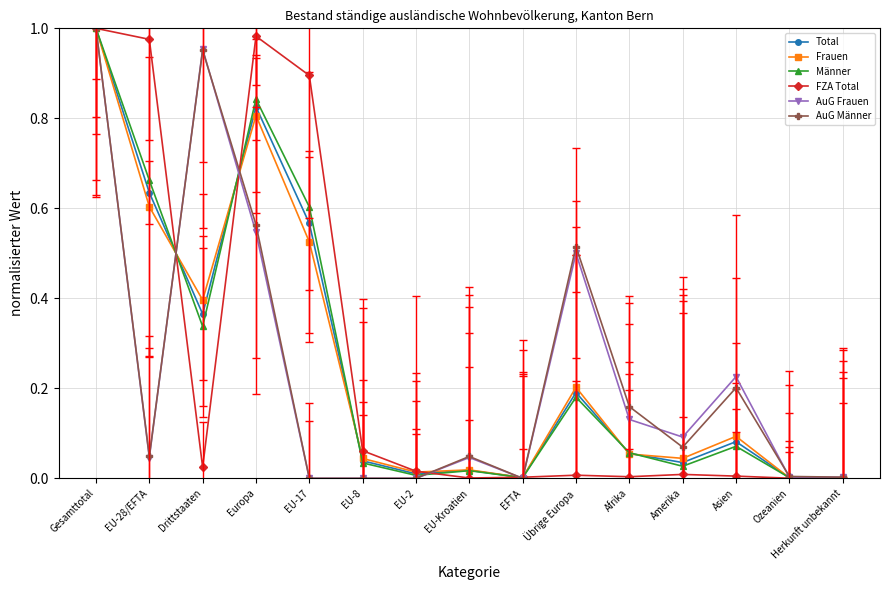

Reading left to right, what are all the values shown in this chart?

Total: Gesamttotal=1.0	EU-28/EFTA=0.6	Drittstaaten=0.4	Europa=0.8	EU-17=0.6	EU-8=0.0	EU-2=0.0	EU-Kroatien=0.0	EFTA=0.0	Übrige Europa=0.2	Afrika=0.1	Amerika=0.0	Asien=0.1	Ozeanien=0.0	Herkunft unbekannt=0.0
Frauen: Gesamttotal=1.0	EU-28/EFTA=0.6	Drittstaaten=0.4	Europa=0.8	EU-17=0.5	EU-8=0.0	EU-2=0.0	EU-Kroatien=0.0	EFTA=0.0	Übrige Europa=0.2	Afrika=0.1	Amerika=0.0	Asien=0.1	Ozeanien=0.0	Herkunft unbekannt=0.0
Männer: Gesamttotal=1.0	EU-28/EFTA=0.7	Drittstaaten=0.3	Europa=0.8	EU-17=0.6	EU-8=0.0	EU-2=0.0	EU-Kroatien=0.0	EFTA=0.0	Übrige Europa=0.2	Afrika=0.1	Amerika=0.0	Asien=0.1	Ozeanien=0.0	Herkunft unbekannt=0.0
FZA Total: Gesamttotal=1.0	EU-28/EFTA=1.0	Drittstaaten=0.0	Europa=1.0	EU-17=0.9	EU-8=0.1	EU-2=0.0	EU-Kroatien=0.0	EFTA=0.0	Übrige Europa=0.0	Afrika=0.0	Amerika=0.0	Asien=0.0	Ozeanien=0.0	Herkunft unbekannt=0.0
AuG Frauen: Gesamttotal=1.0	EU-28/EFTA=0.0	Drittstaaten=1.0	Europa=0.5	EU-17=0.0	EU-8=0.0	EU-2=0.0	EU-Kroatien=0.0	EFTA=0.0	Übrige Europa=0.5	Afrika=0.1	Amerika=0.1	Asien=0.2	Ozeanien=0.0	Herkunft unbekannt=0.0
AuG Männer: Gesamttotal=1.0	EU-28/EFTA=0.0	Drittstaaten=1.0	Europa=0.6	EU-17=0.0	EU-8=0.0	EU-2=0.0	EU-Kroatien=0.0	EFTA=0.0	Übrige Europa=0.5	Afrika=0.2	Amerika=0.1	Asien=0.2	Ozeanien=0.0	Herkunft unbekannt=0.0